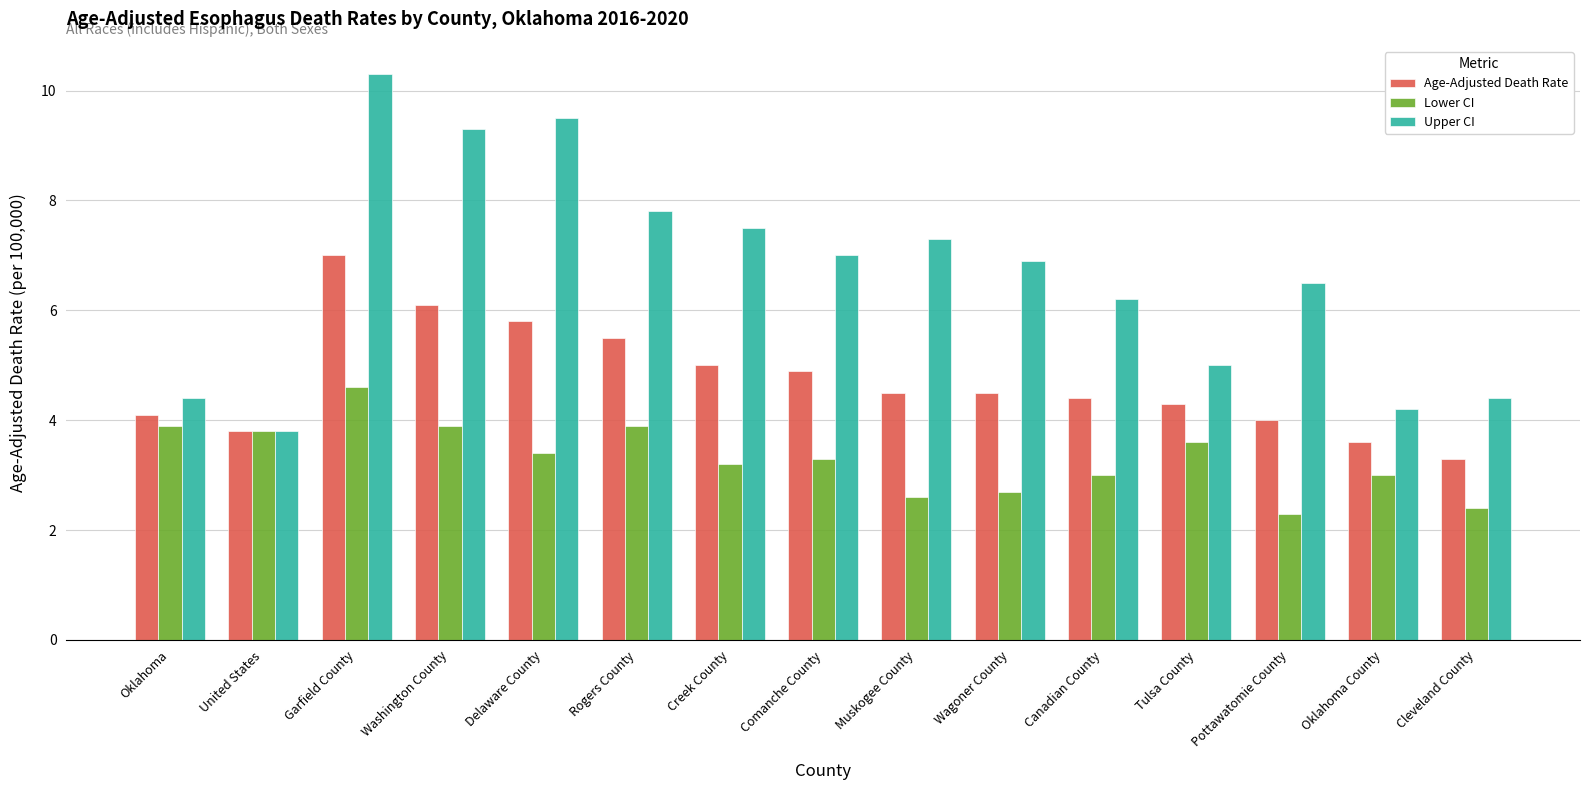

Which category has the highest value in the Age-Adjusted Death Rate series?

Garfield County